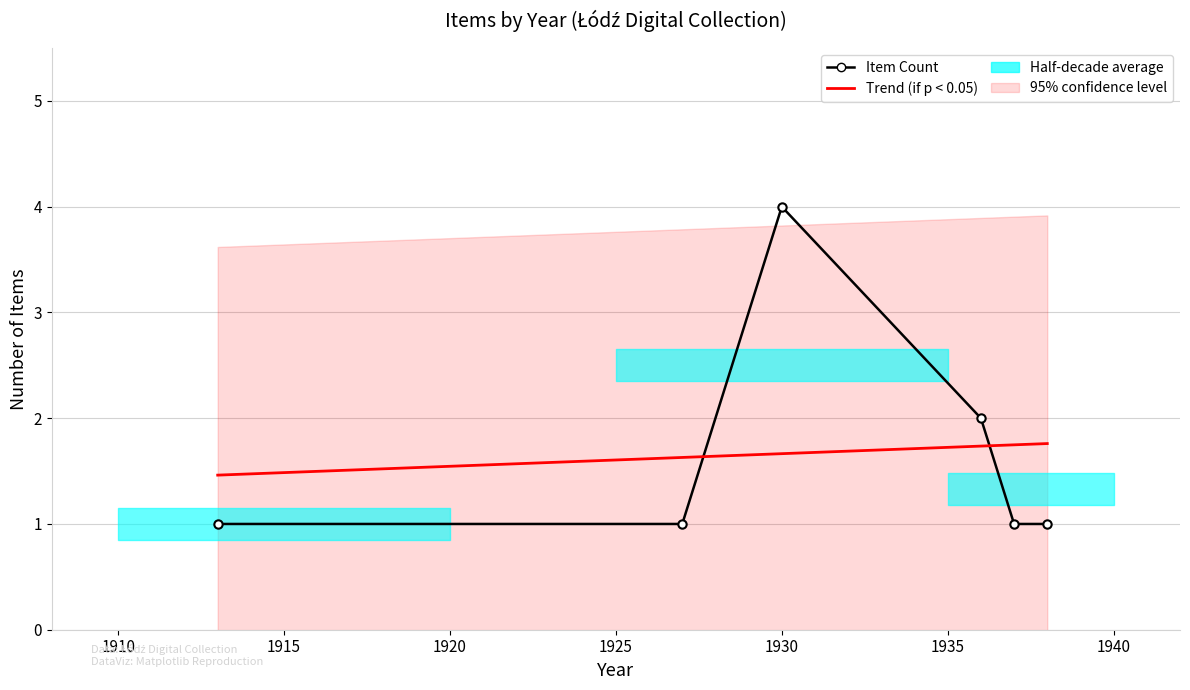

How many times do Item Count and Trend (if p < 0.05) cross each other?

2